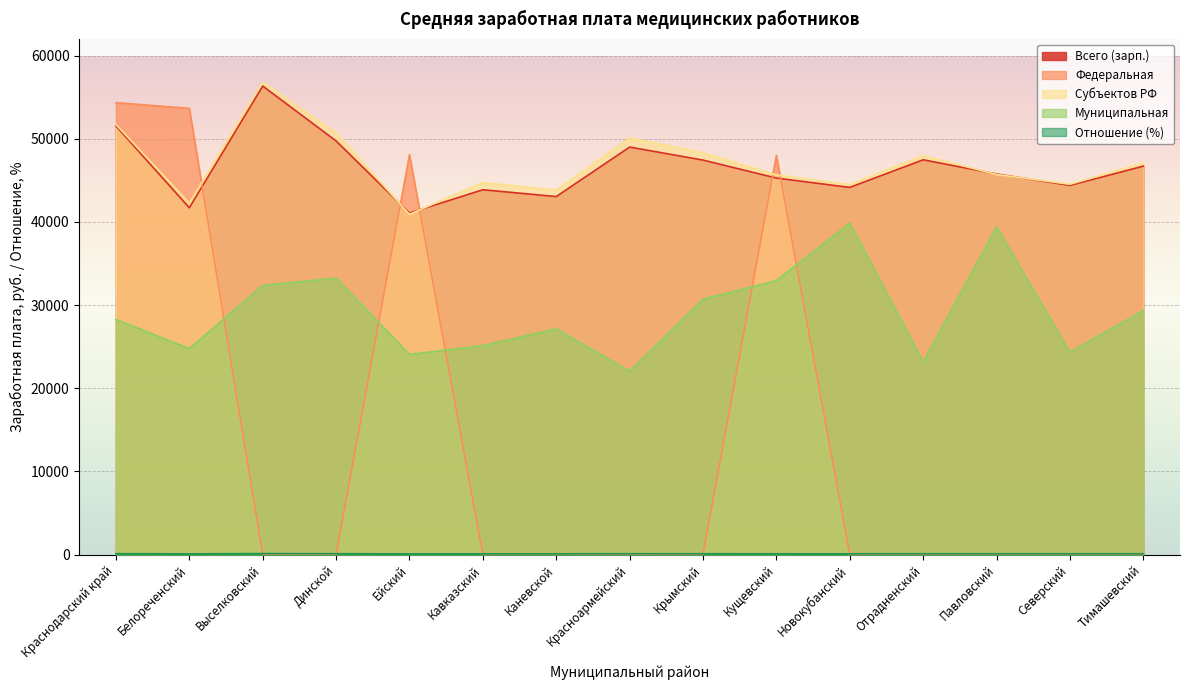

How many intersections are there between Всего (зарп.) and Федеральная?

5